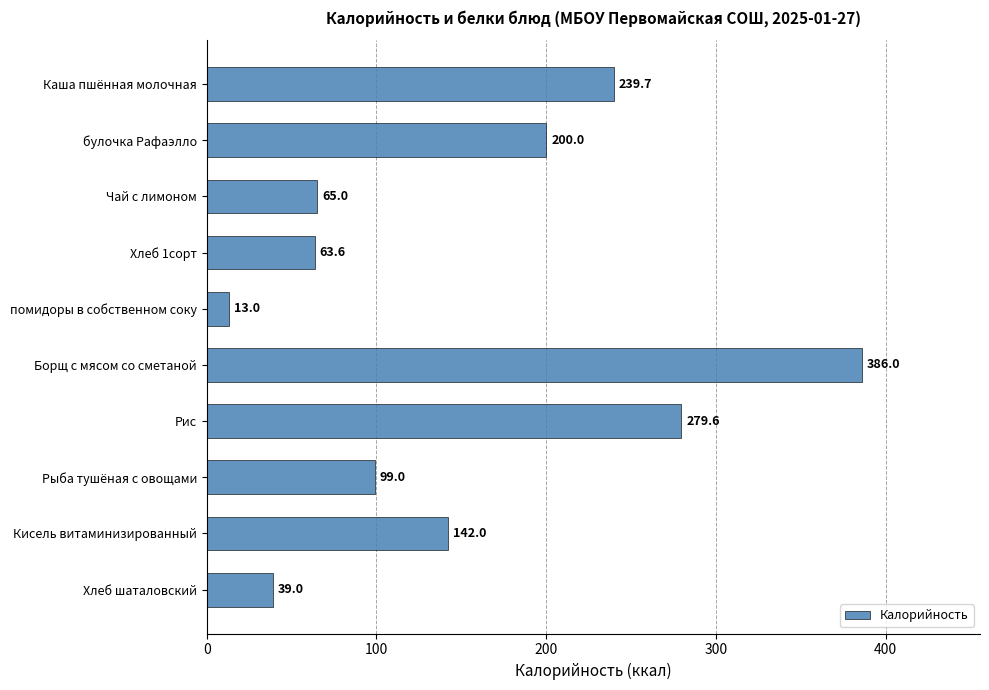

Between Хлеб шаталовский and Кисель витаминизированный, which is larger?

Кисель витаминизированный